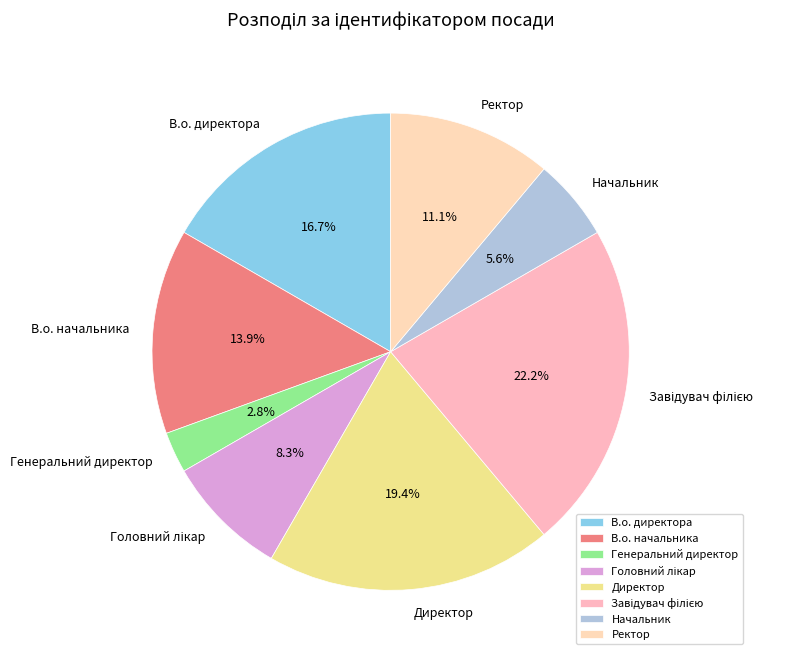

What is the total percentage of Ректор and Начальник?

16.7%